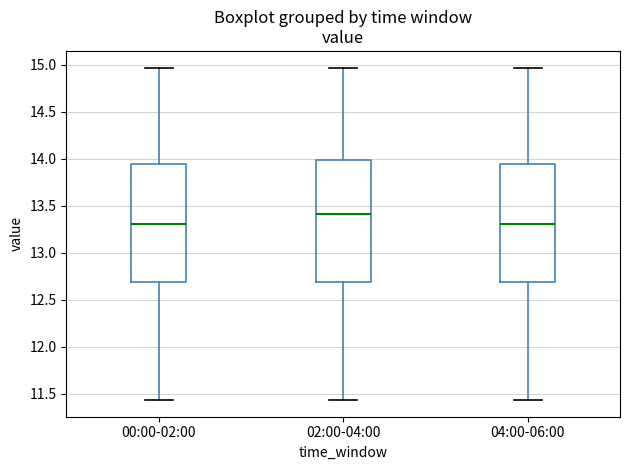

Reading left to right, transcribe this box plot: for each box, give where its median line is, the range the box spans, and where its two whiskers end, as read against the y-axis. The values are not printed on the chart, so give them approximately, as read against the axis.

00:00-02:00: median 13.30, box 12.70 to 13.95, whiskers 11.45 to 14.95
02:00-04:00: median 13.40, box 12.70 to 14.00, whiskers 11.45 to 14.95
04:00-06:00: median 13.30, box 12.70 to 13.95, whiskers 11.45 to 14.95